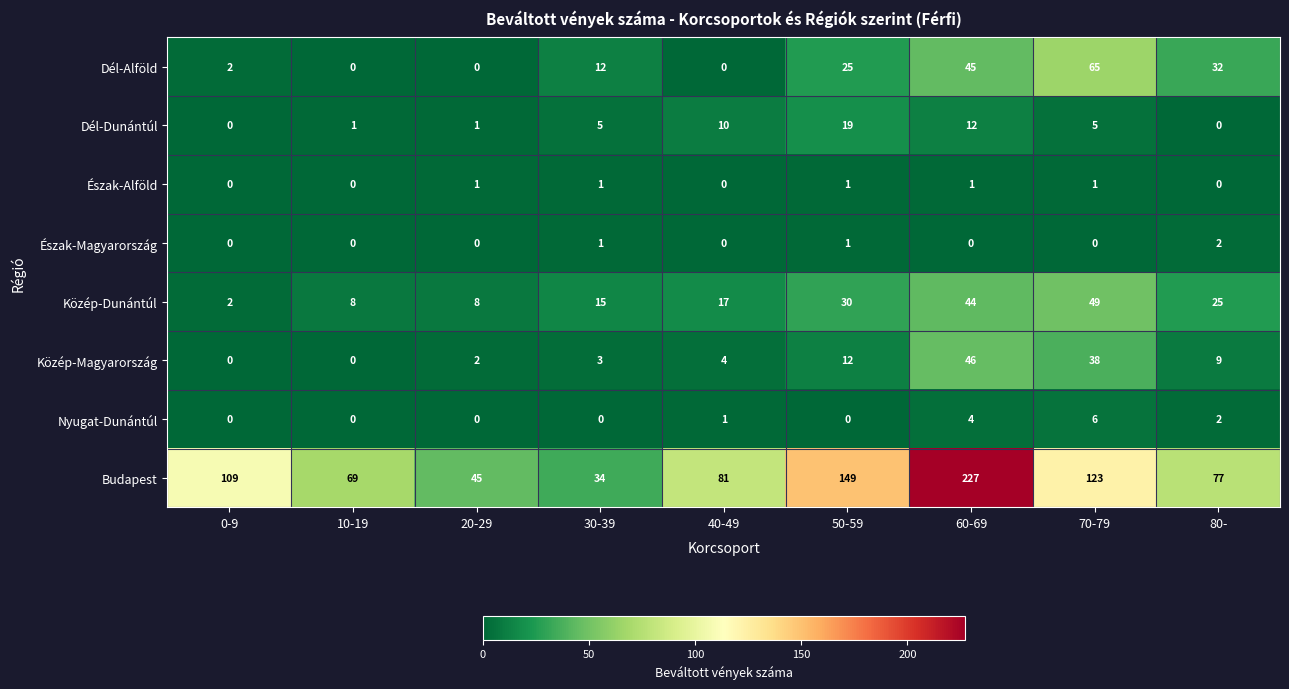

What is the highest value of the Közép-Dunántúl series?

49